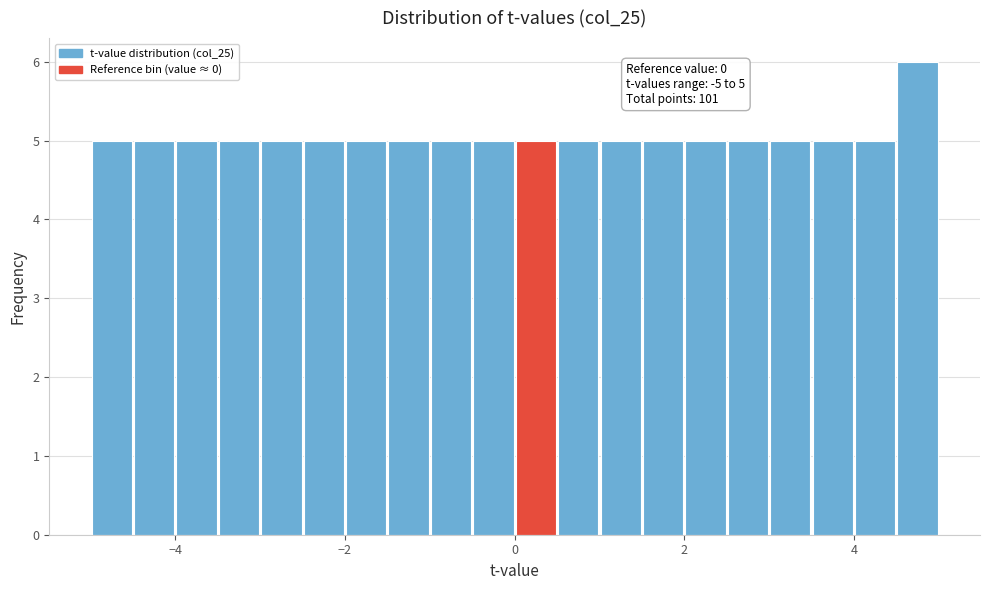

Read against the x-axis, roughly where is the centre of the tallest bar?

4.8